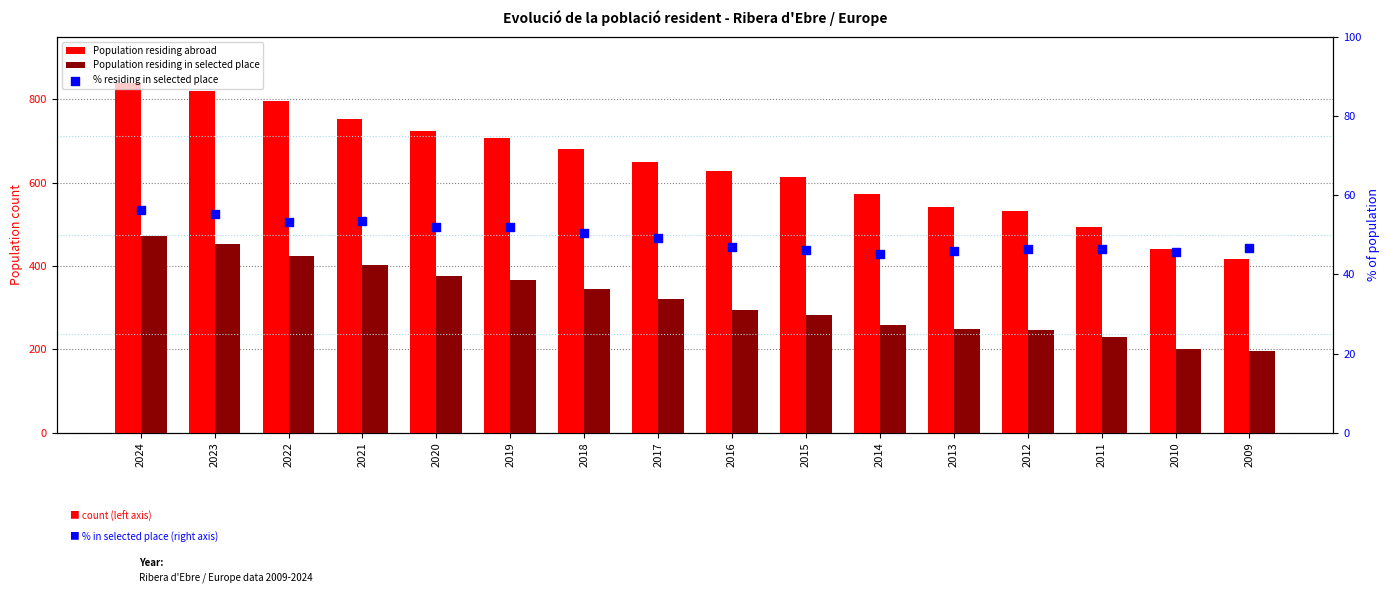

What are all the series names shown in the legend?

Population residing abroad, Population residing in selected place, % residing in selected place